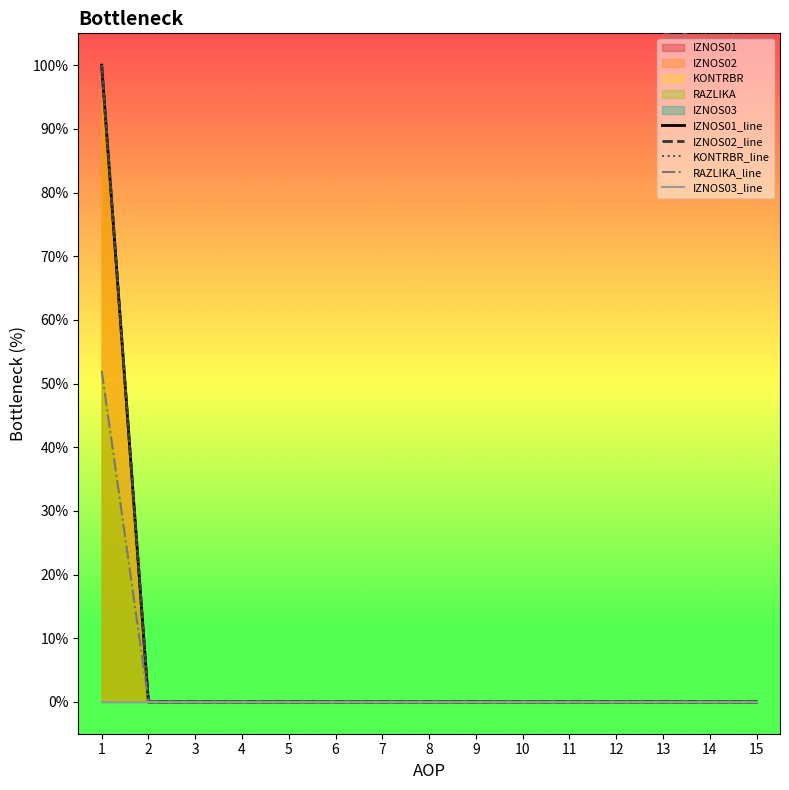

What is the highest value of the RAZLIKA_line series?

52